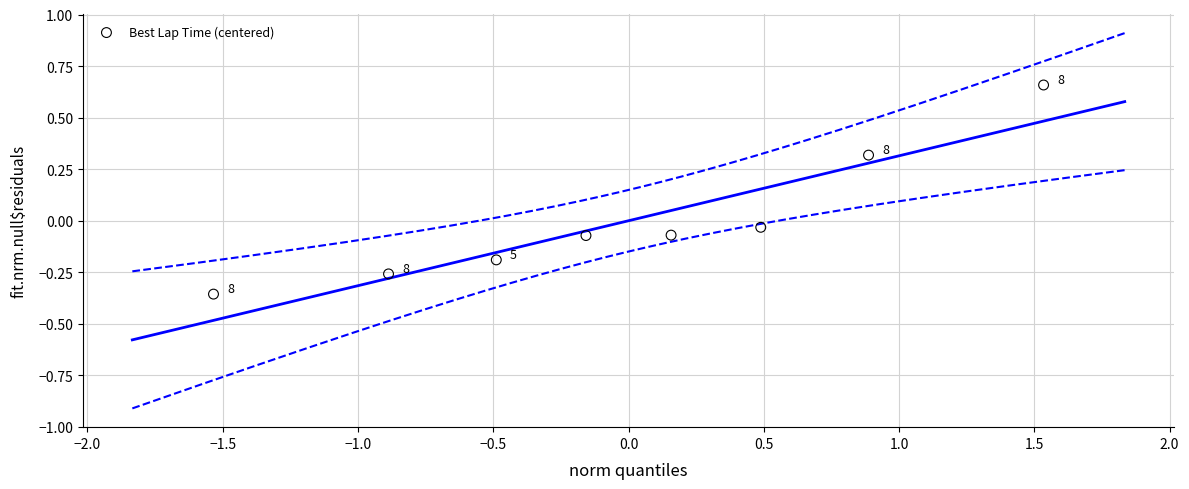

What is the range of Y values (max minus min)?

1.0